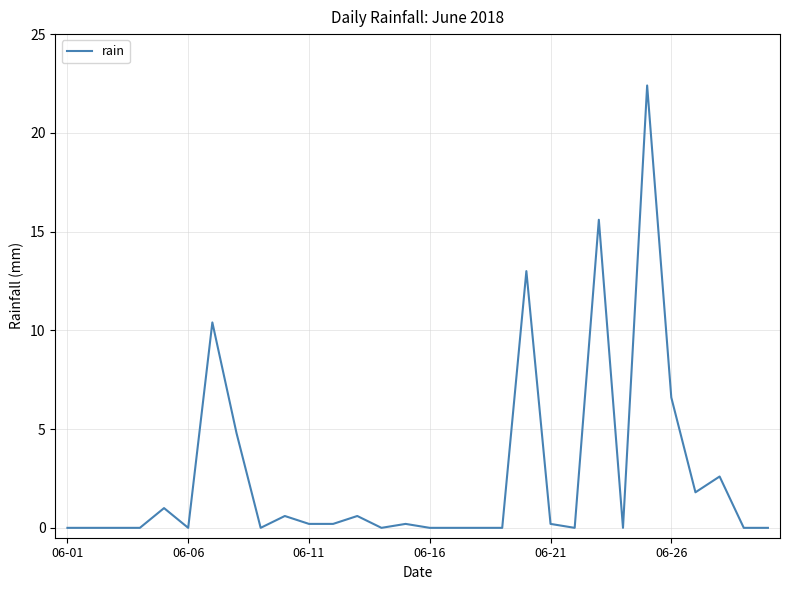

What is the difference between the maximum and minimum values?

22.4